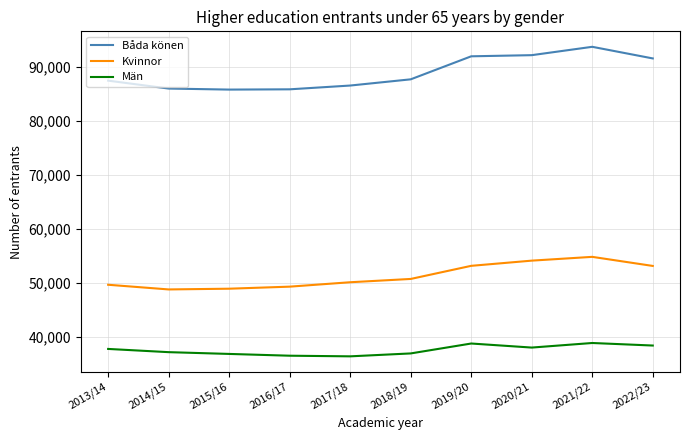

Which series has the largest total across all categories?

Båda könen